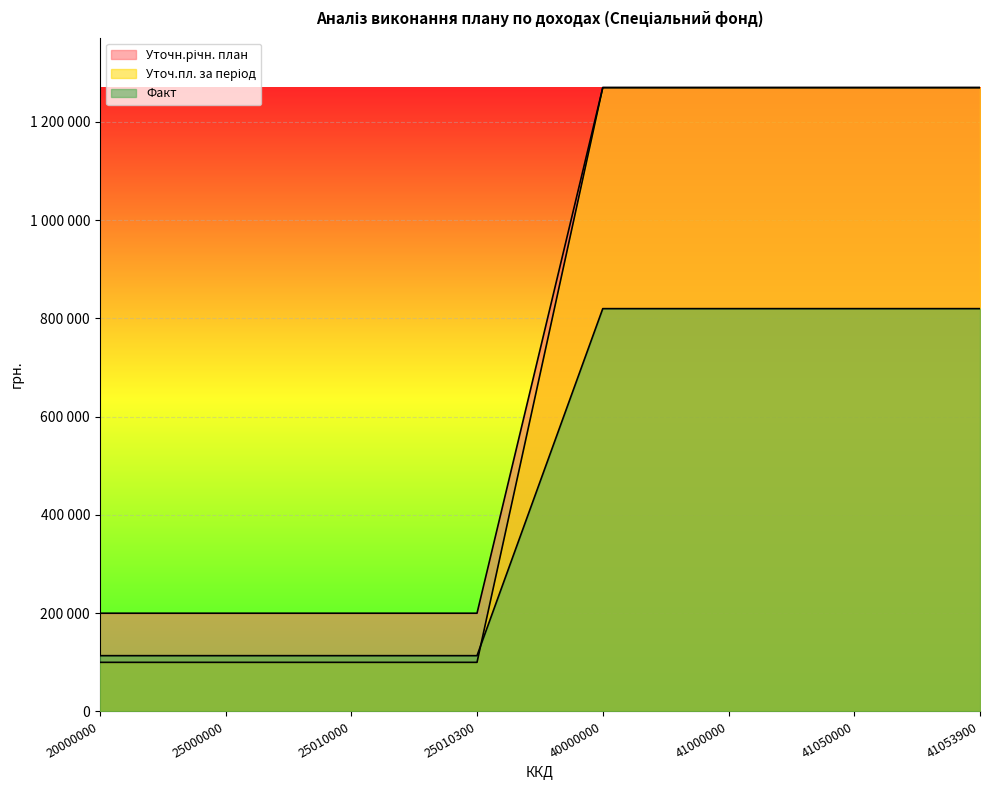

What is the sum of the Уточн.річн. план values at 41053900 and 25010000?

1470000.0